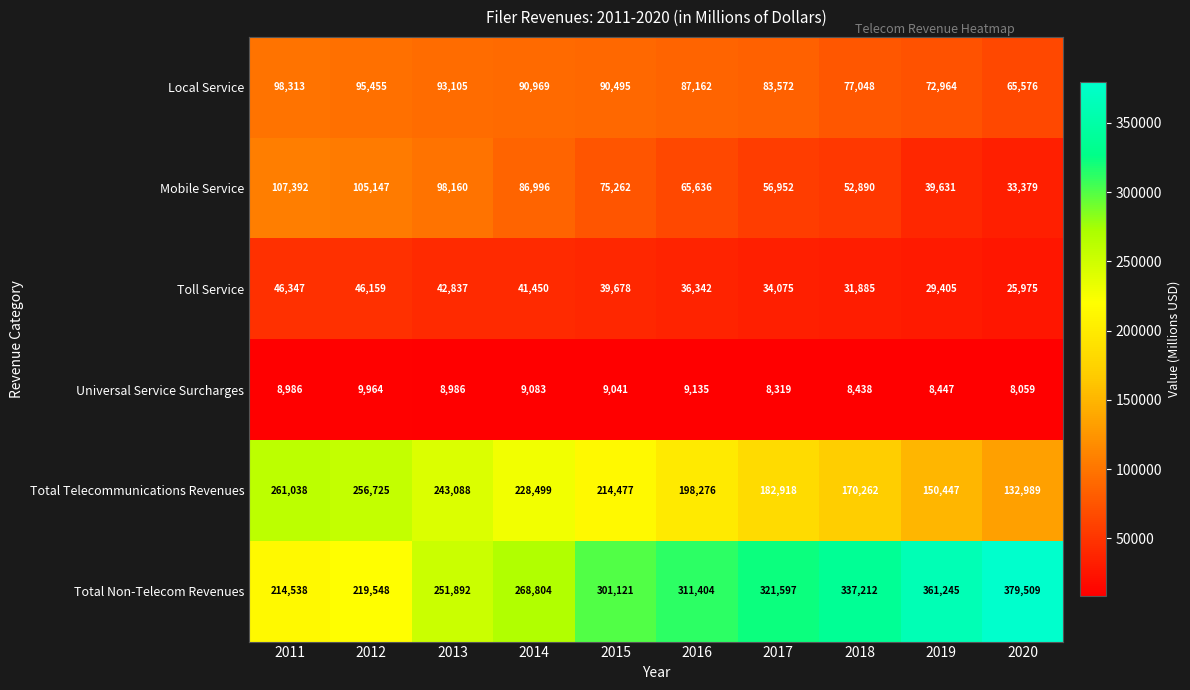

List the series in order of their peak value, lowest first.

Universal Service Surcharges, Toll Service, Local Service, Mobile Service, Total Telecommunications Revenues, Total Non-Telecom Revenues